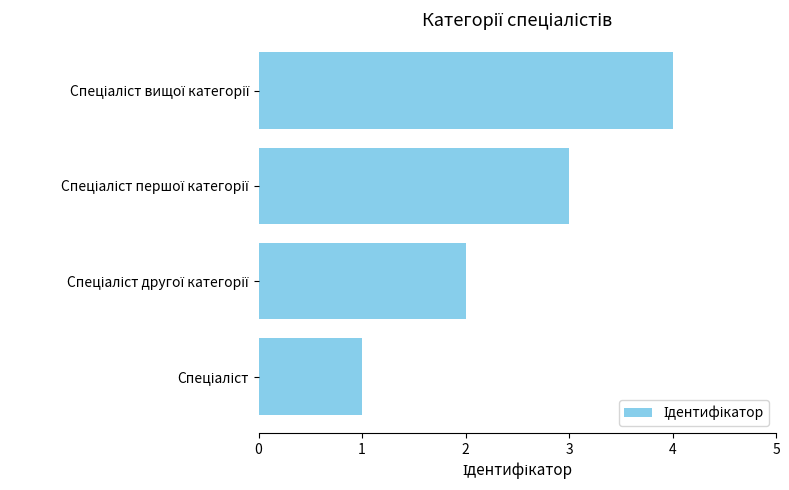

Does the chart contain stacked bars?

No